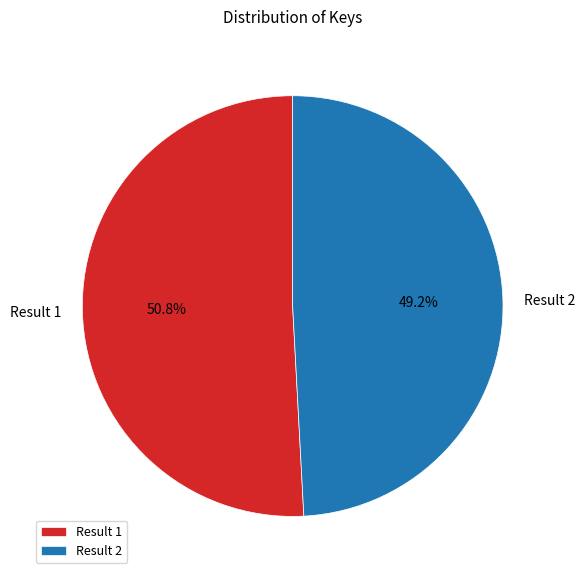

Does Result 1 account for over 50% of the chart?

Yes